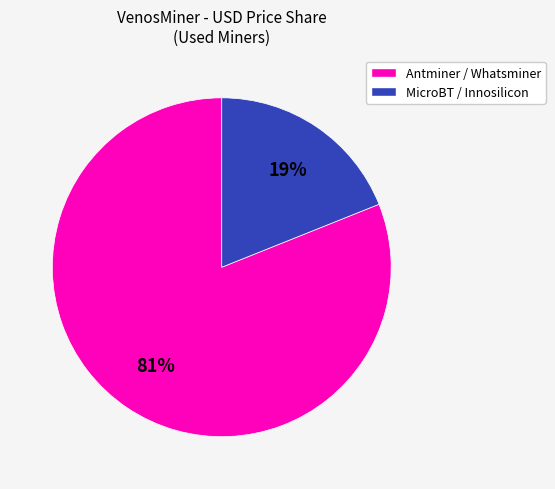

How many segments does this pie chart have?

2